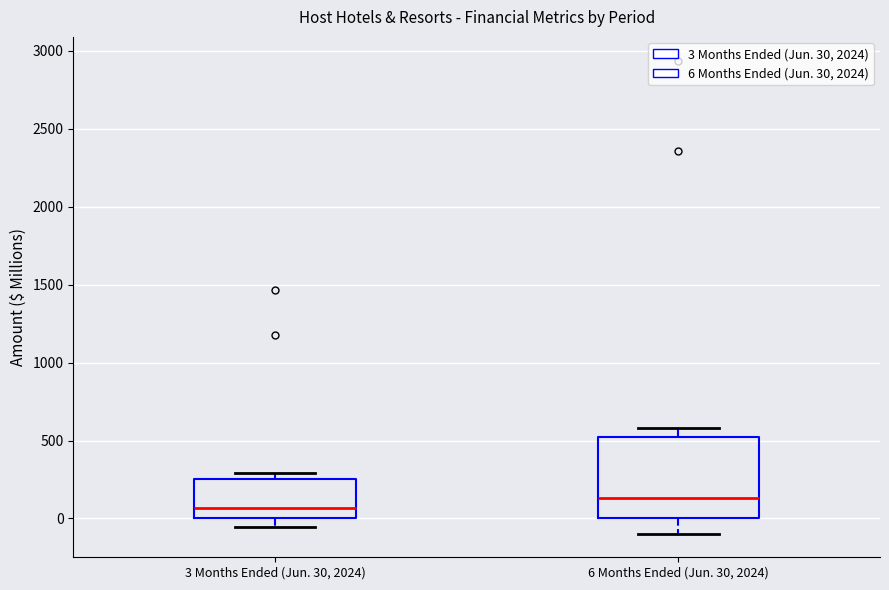

Which box has the lowest median line?

3 Months Ended (Jun. 30, 2024)